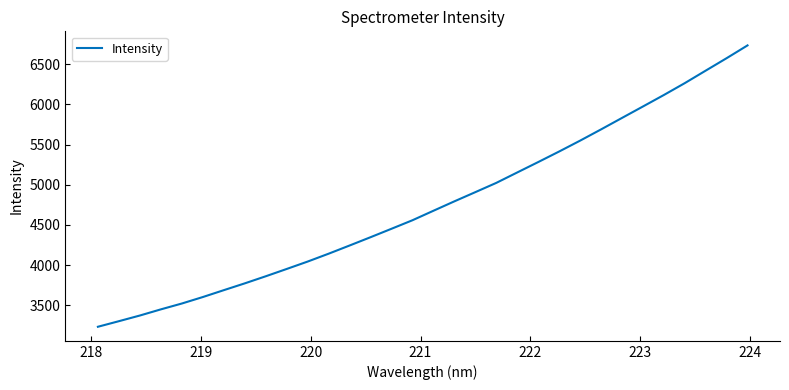

What is the minimum value shown in the chart?

3233.6